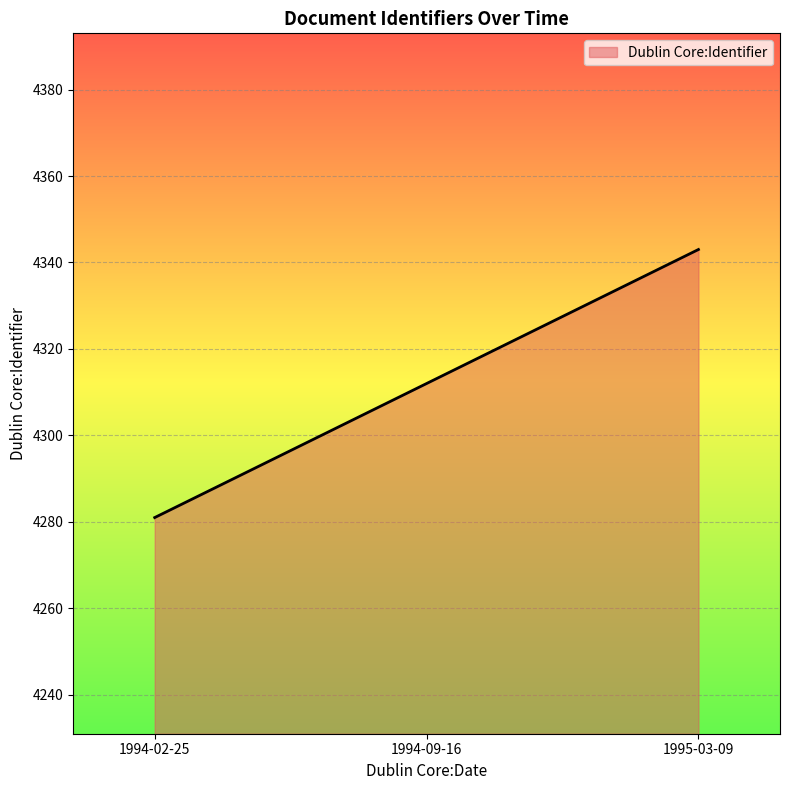

List the labels in order of value, largest first.

1995-03-09, 1994-09-16, 1994-02-25